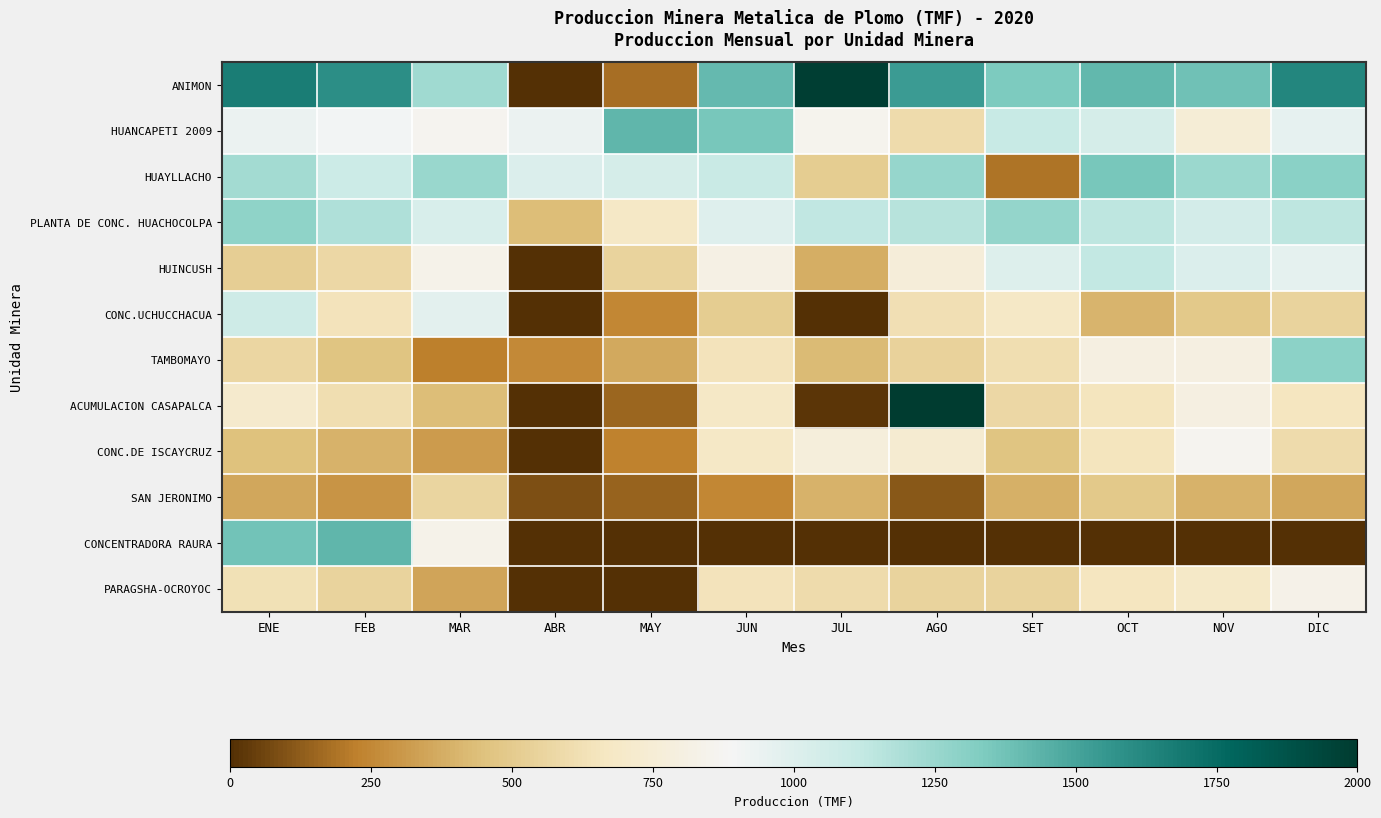

How many categories are shown in the chart?

12